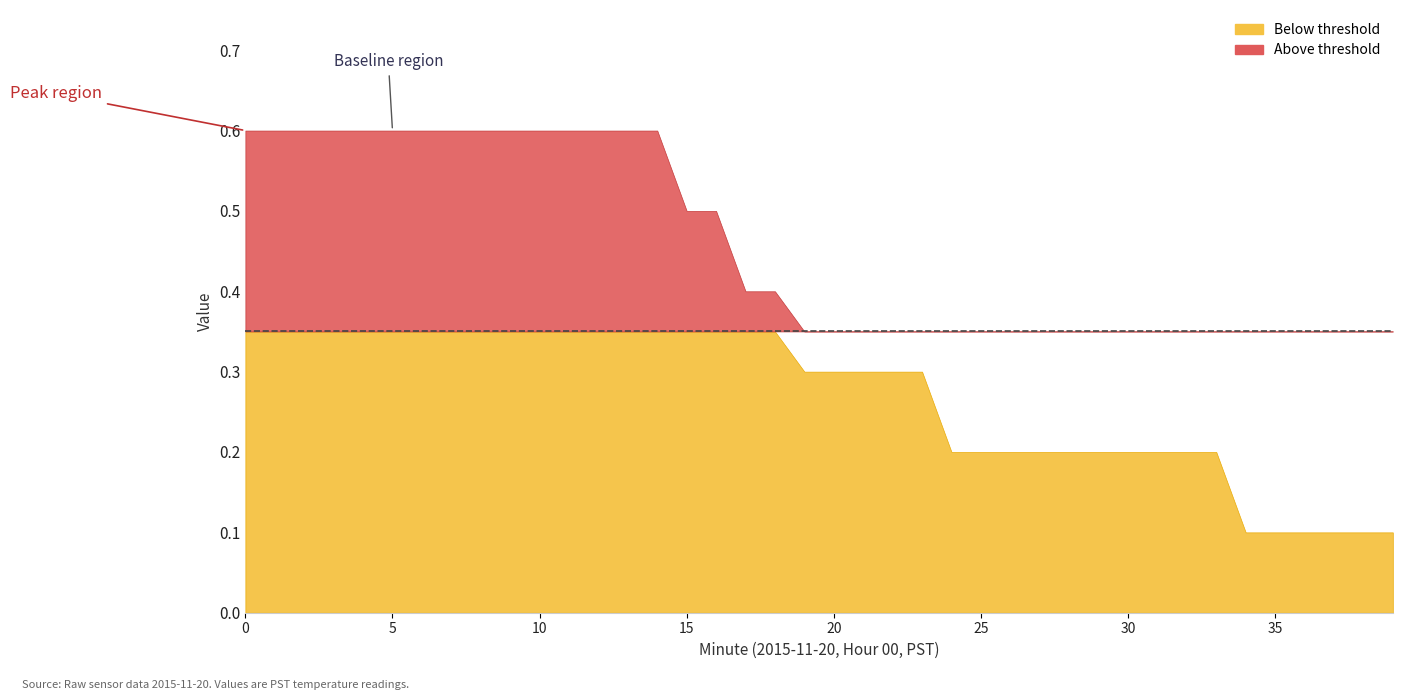

Read the value at 11.

0.6